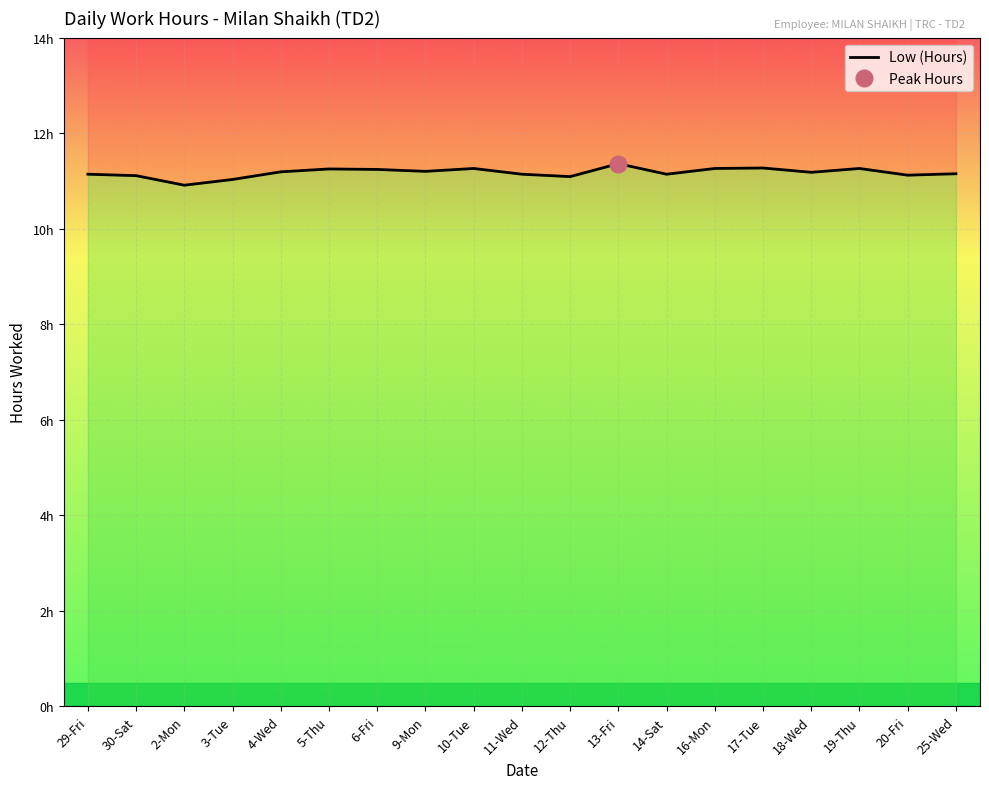

Reading left to right, extract all data points from this chart.

29-Fri=11.1	30-Sat=11.1	2-Mon=10.9	3-Tue=11.0	4-Wed=11.2	5-Thu=11.2	6-Fri=11.2	9-Mon=11.2	10-Tue=11.3	11-Wed=11.1	12-Thu=11.1	13-Fri=11.4	14-Sat=11.1	16-Mon=11.3	17-Tue=11.3	18-Wed=11.2	19-Thu=11.3	20-Fri=11.1	25-Wed=11.2